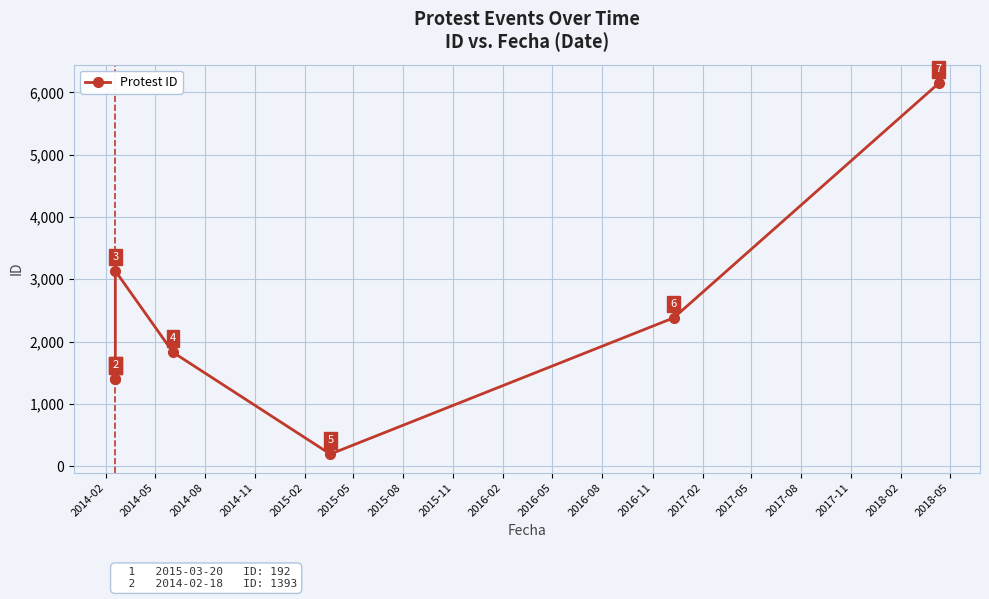

Which category has the lowest value across all series?

2015-02